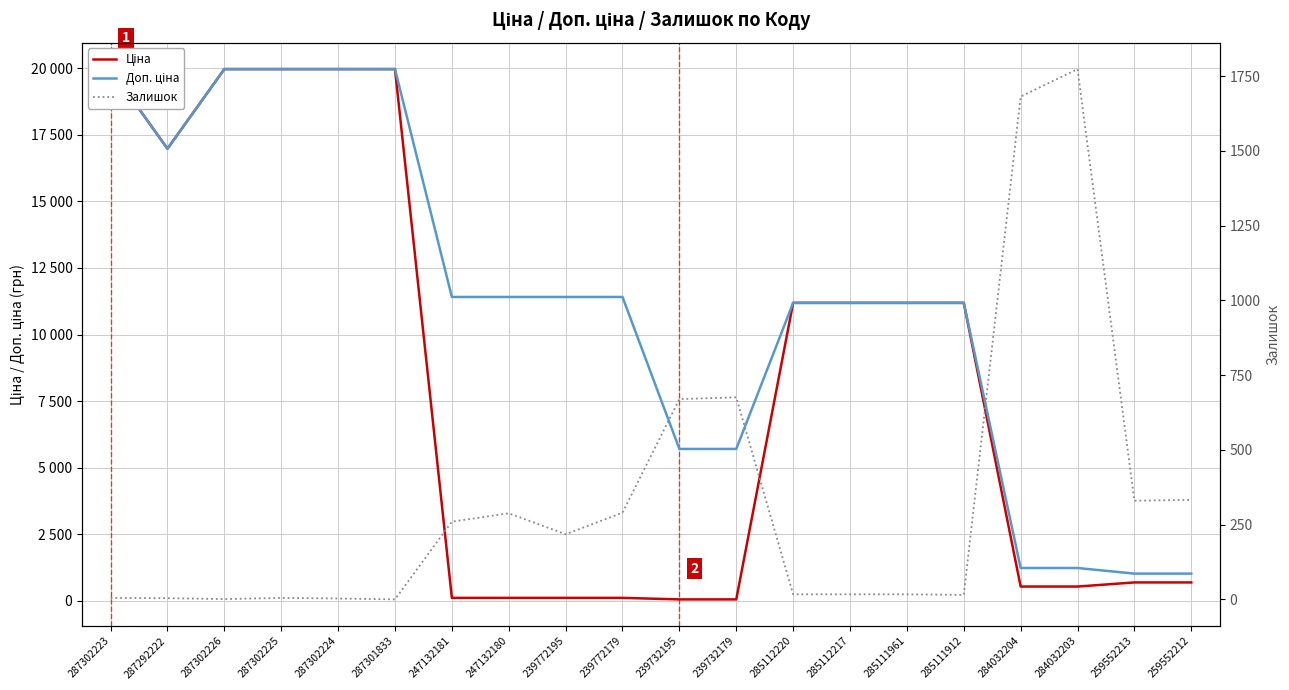

Reading left to right, extract all data points from this chart.

Ціна: 19964.2	16976.3	19964.2	19964.2	19964.2	19964.2	114.1	114.1	114.1	114.1	57.0	57.0	11188.2	11188.2	11188.2	11188.2	539.0	539.0	693.7	693.7
Доп. ціна: 19964.2	16976.3	19964.2	19964.2	19964.2	19964.2	11410.0	11410.0	11410.0	11410.0	5705.0	5705.0	11188.2	11188.2	11188.2	11188.2	1235.4	1235.4	1024.6	1024.6
Залишок: 5.0	4.0	1.0	5.0	3.0	0.0	260.0	288.0	218.0	290.0	670.0	676.0	17.0	17.0	17.0	15.0	1682.0	1774.0	330.0	333.0